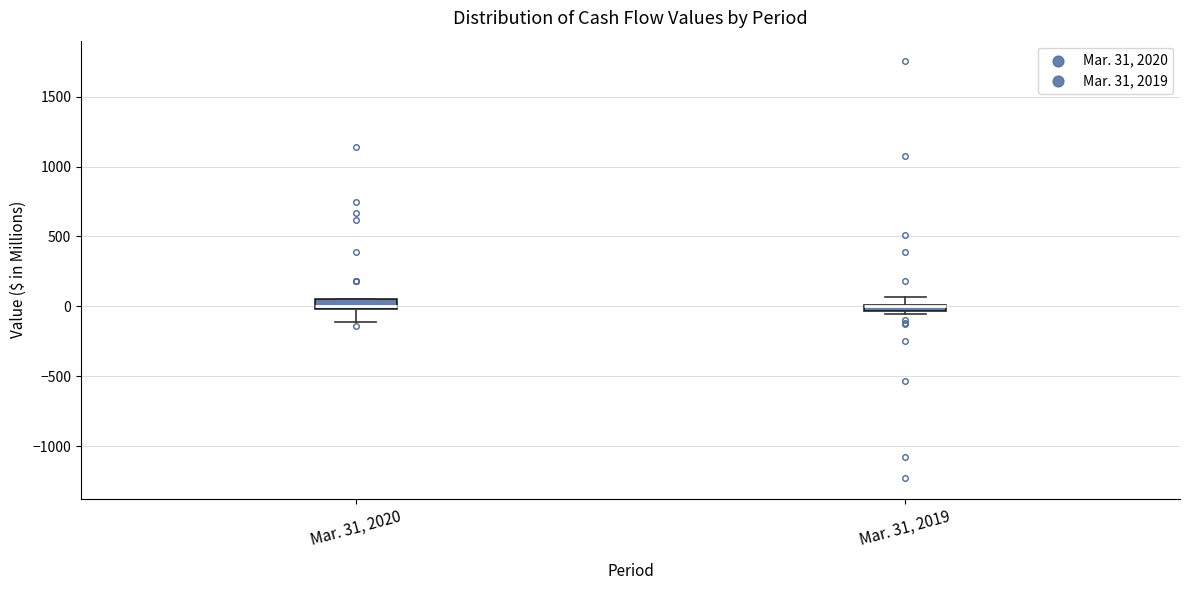

Where does the lower whisker of the box for Mar. 31, 2020 end on the y-axis? The values are not printed on the chart, so give them approximately, as read against the axis.

-100